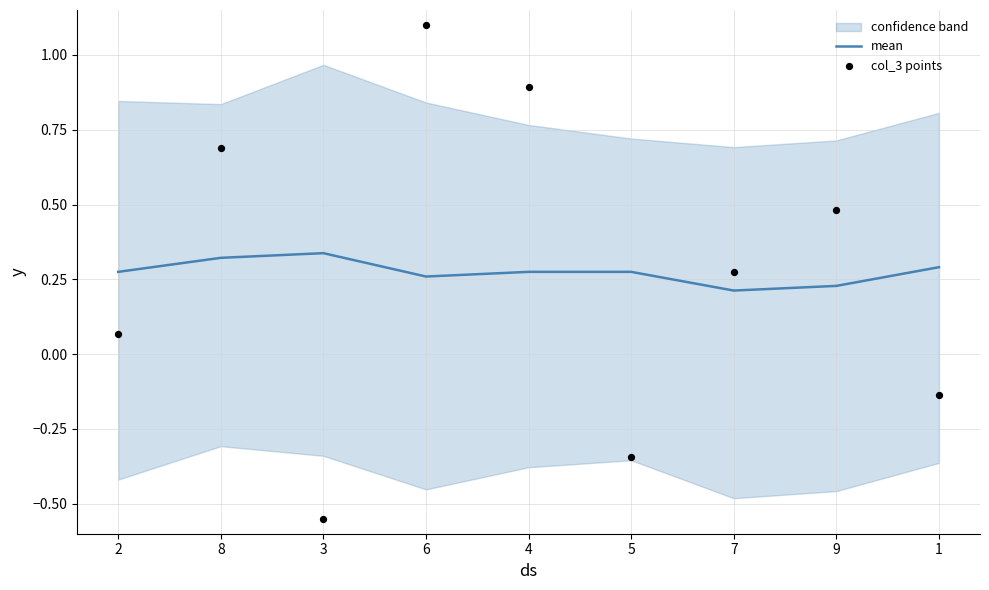

At which category is the sum across all series the highest?

6